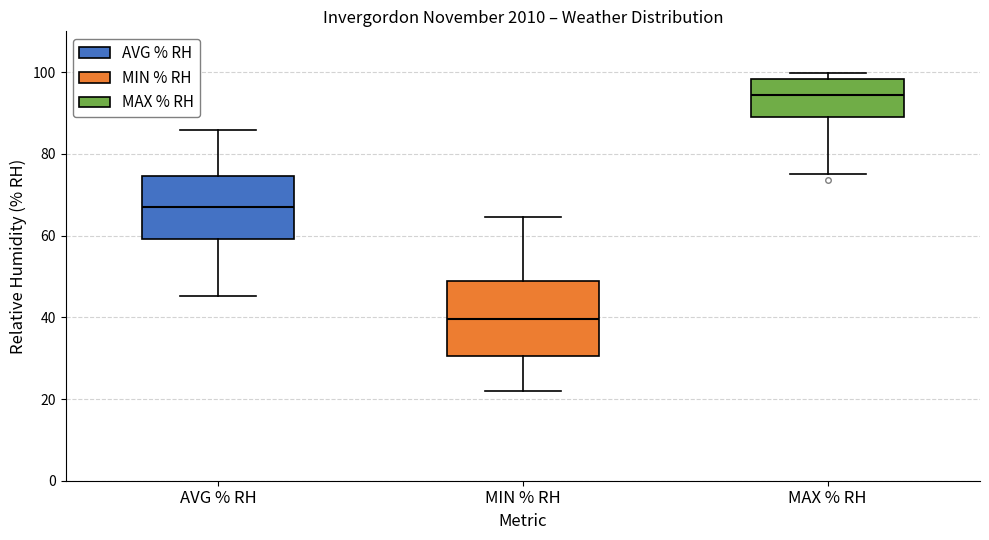

Reading left to right, transcribe this box plot: for each box, give where its median line is, the range the box spans, and where its two whiskers end, as read against the y-axis. The values are not printed on the chart, so give them approximately, as read against the axis.

AVG % RH: median 68, box 60 to 74, whiskers 46 to 86
MIN % RH: median 40, box 30 to 48, whiskers 22 to 64
MAX % RH: median 94, box 88 to 98, whiskers 76 to 100